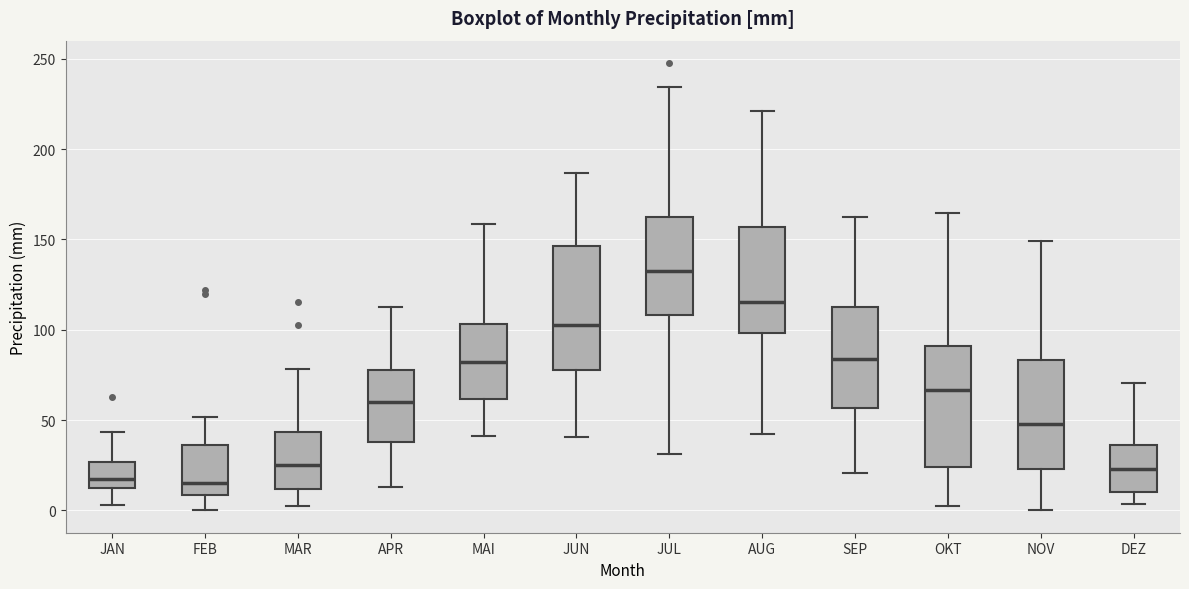

Reading left to right, read every box against the y-axis: the position of its median line, the range the box covers, and the ends of its whiskers. The values are not printed on the chart, so give them approximately, as read against the axis.

JAN: median 20, box 10 to 25, whiskers 5 to 45
FEB: median 15, box 10 to 35, whiskers 0 to 50
MAR: median 25, box 10 to 45, whiskers 5 to 80
APR: median 60, box 40 to 75, whiskers 15 to 115
MAI: median 80, box 60 to 105, whiskers 40 to 160
JUN: median 100, box 75 to 145, whiskers 40 to 185
JUL: median 130, box 110 to 160, whiskers 30 to 235
AUG: median 115, box 100 to 155, whiskers 40 to 220
SEP: median 85, box 55 to 115, whiskers 20 to 160
OKT: median 65, box 25 to 90, whiskers 0 to 165
NOV: median 50, box 25 to 85, whiskers 0 to 150
DEZ: median 25, box 10 to 35, whiskers 5 to 70